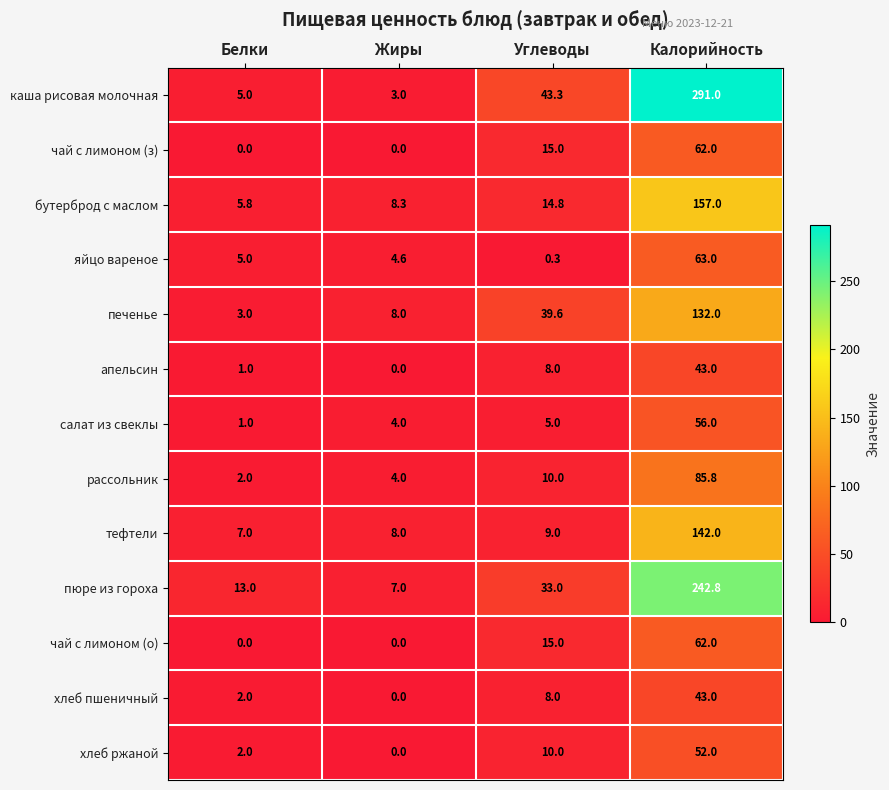

What is the difference between the highest and lowest values at Жиры?

8.3